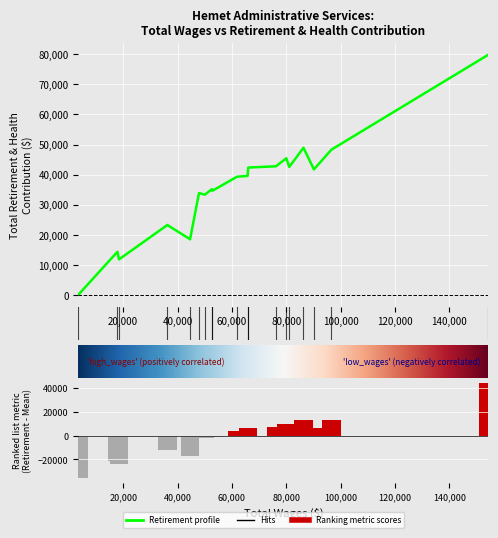

Reading left to right, list all the values displayed in this chart.

total_wages: total_wages=154338	total_retirement=96607	2=90146	3=86304	4=81071	5=79992	6=76169	7=65989	8=65737	9=61894	10=52814	11=52664	12=50022	13=47866	14=44590	15=36242	16=18444	17=17866	18=3529
total_retirement: total_wages=79865	total_retirement=48322	2=41748	3=48931	4=42569	5=45445	6=42785	7=42358	8=39577	9=39322	10=34660	11=35183	12=33362	13=33863	14=18531	15=23272	16=11846	17=14373	18=128